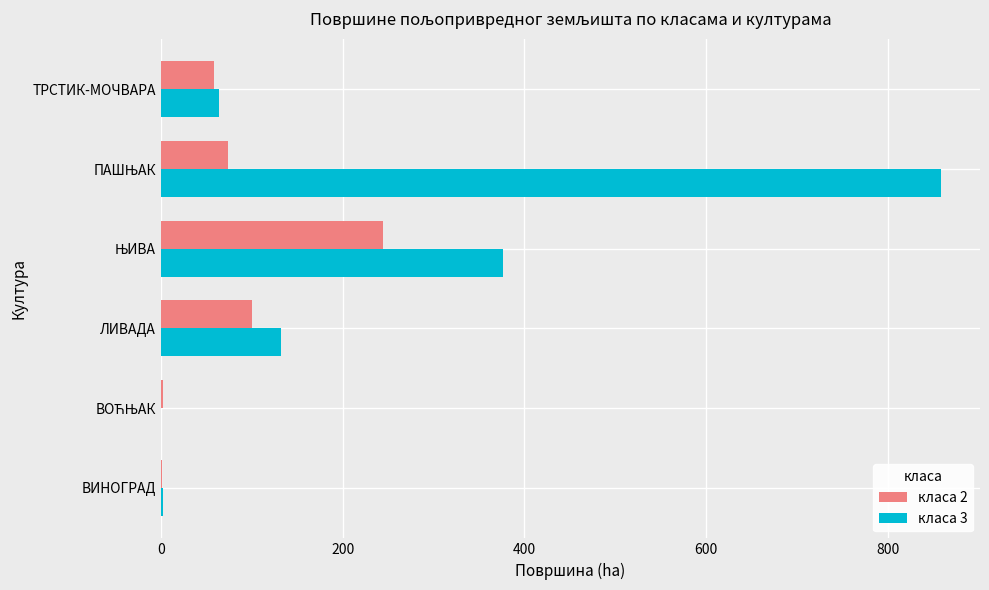

What is the sum of all класа 2 values?

478.6